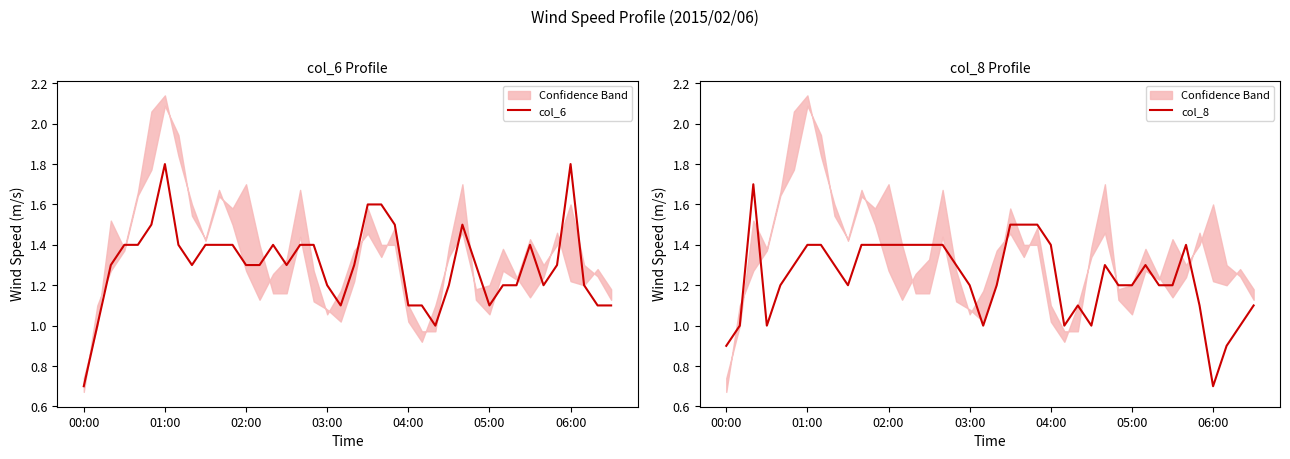

Between 32 and 19, which is larger?

32